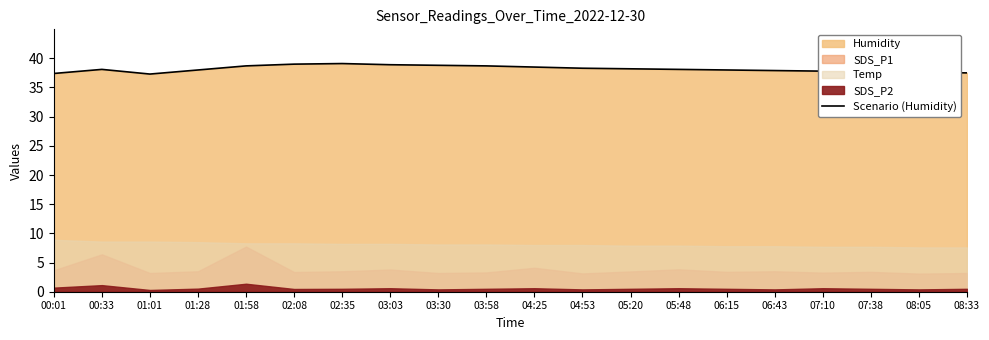

Which category has the lowest value across all series?

01:01